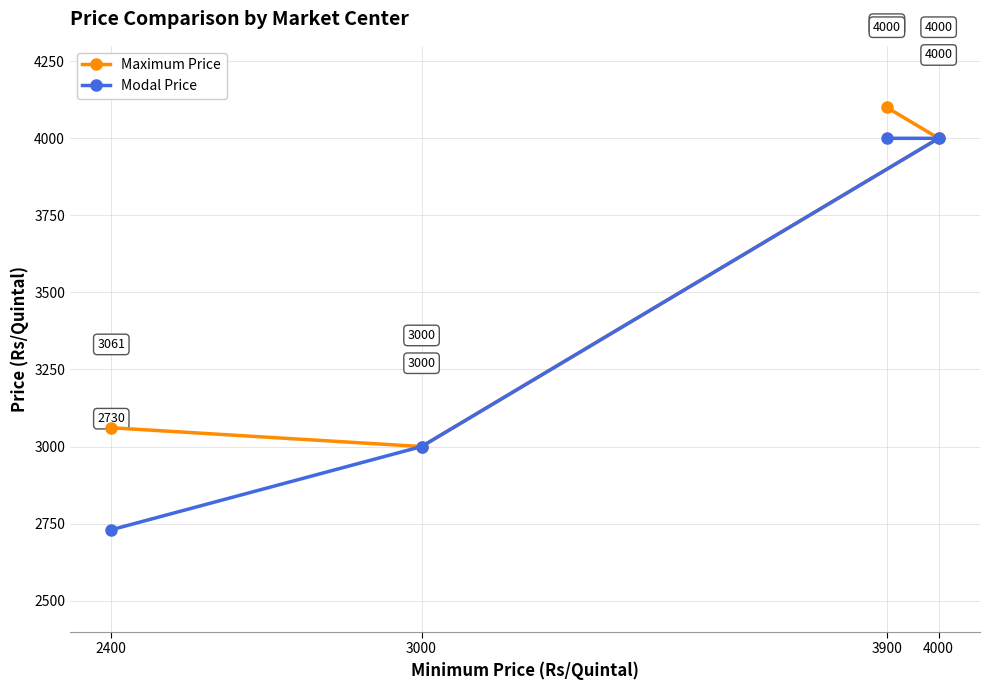

Reading left to right, extract all data points from this chart.

Maximum Price: 2400=3061	3000=3000	3900=4100	4000=4000
Modal Price: 2400=2730	3000=3000	3900=4000	4000=4000